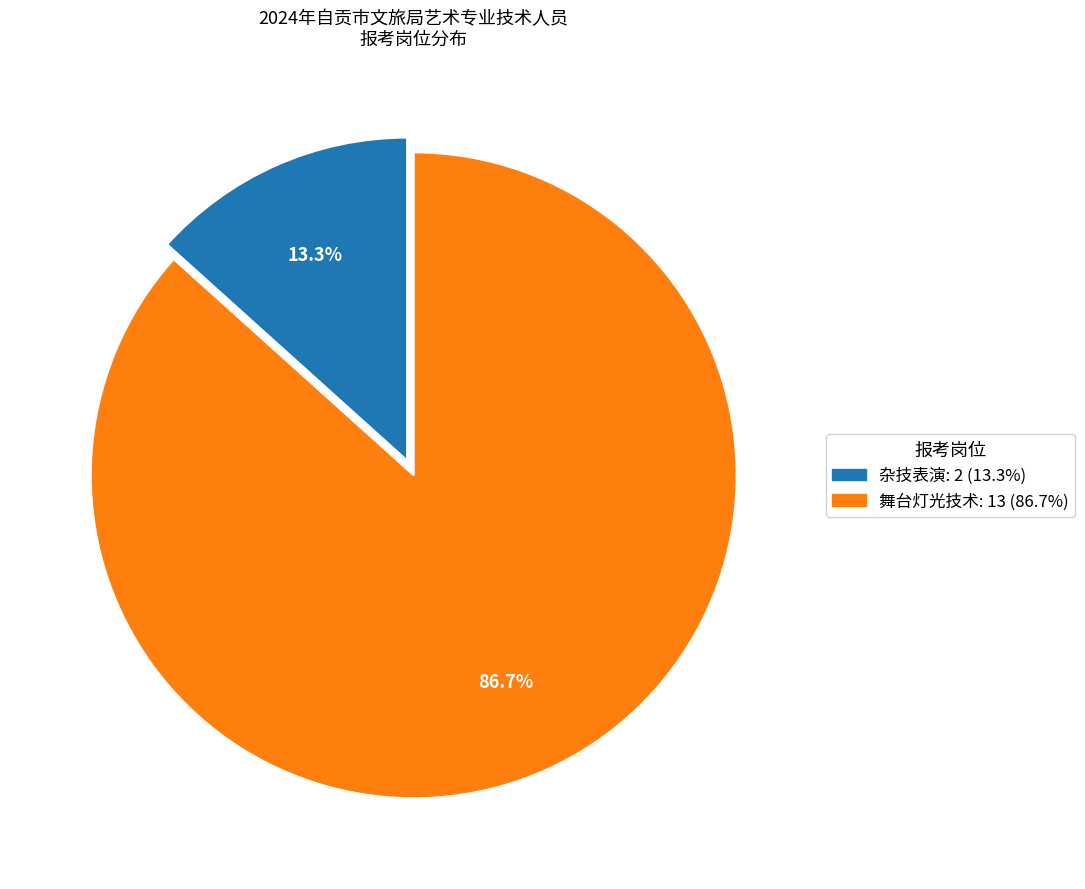

Is there a majority slice in this chart?

Yes